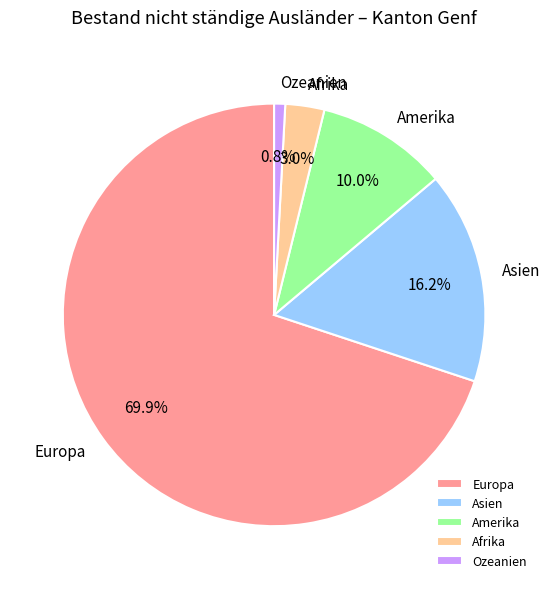

How many segments does this pie chart have?

5